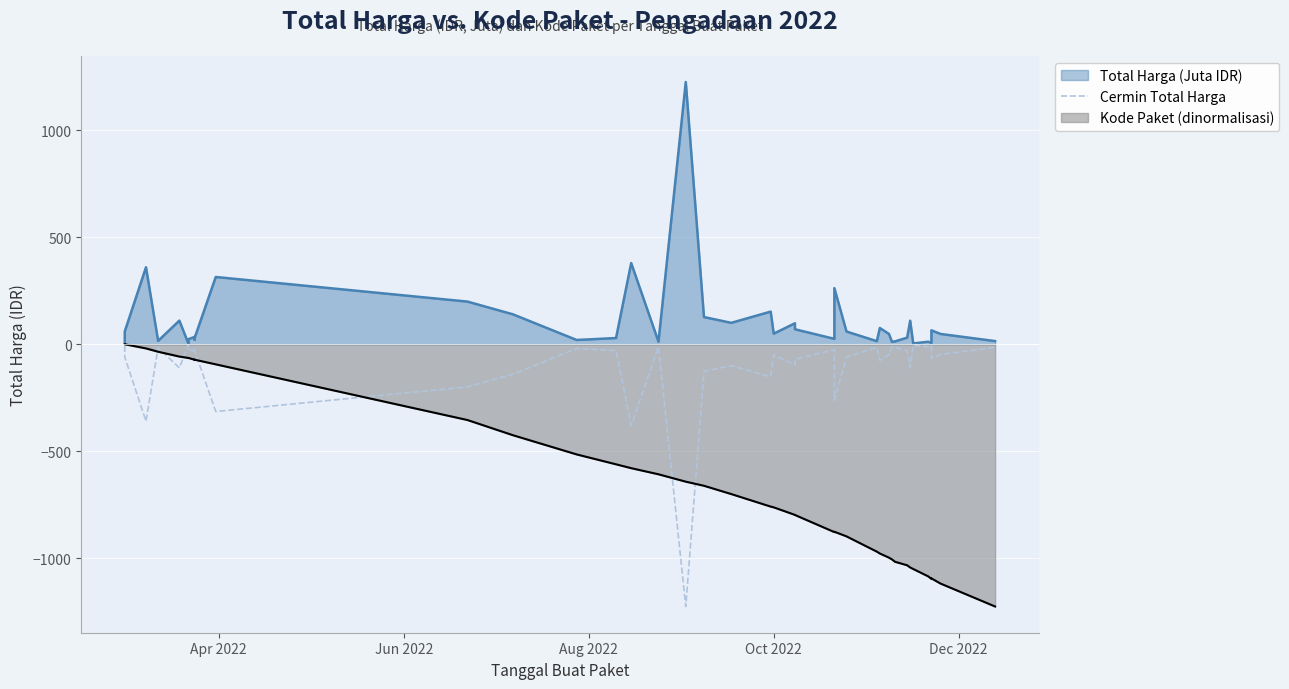

Reading right to left, transcribe all the data shown in this chart.

-14.8	-48.1	-65.0	-5.1	-11.8	-3.8	-110.0	-30.8	-13.4	-11.1	-48.1	-75.9	-14.4	-59.4	-262.1	-25.2	-70.0	-98.0	-49.5	-152.5	-100.0	-127.0	-1224.7	-12.0	-379.1	-29.0	-19.9	-139.8	-199.2	-314.1	-27.7	-21.2	-34.1	-23.7	-2.4	-110.4	-15.8	-359.5	-59.9	-6.9